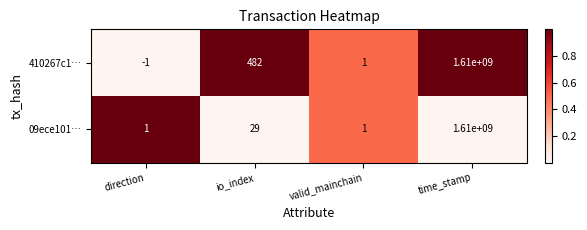

What is the total value across all series at direction?

0